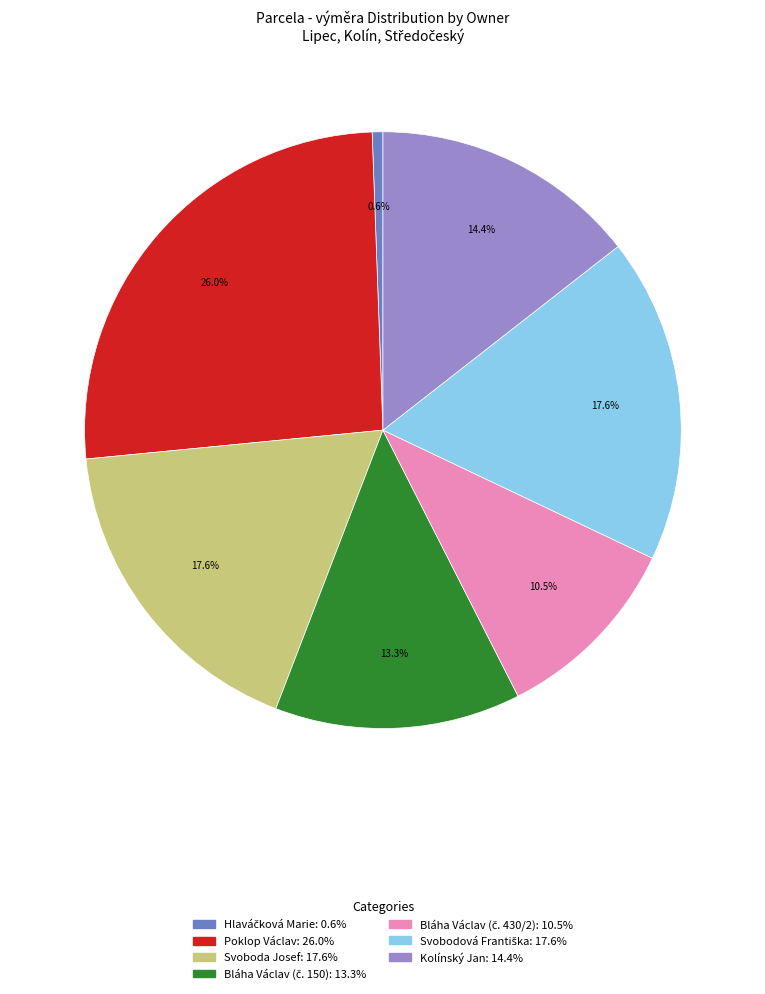

What is the largest slice in the pie chart?

Poklop Václav